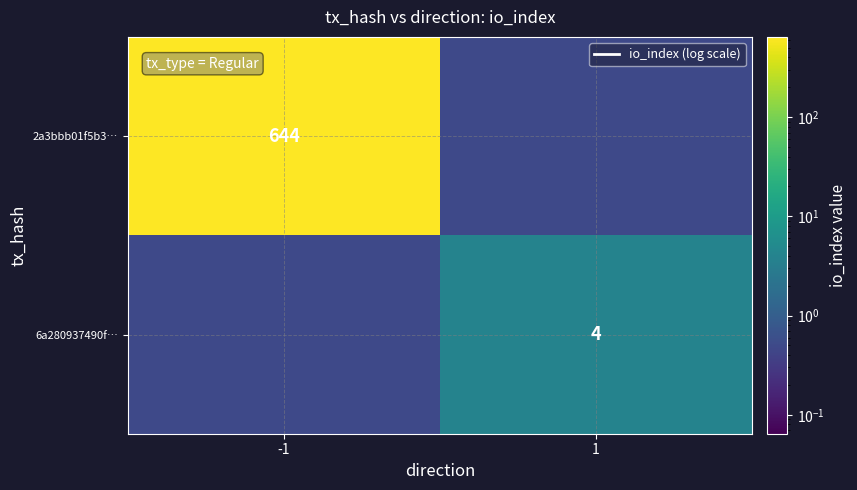

The value of 2a3bbb01f5b3… at -1 is 644.0. True or false?

True